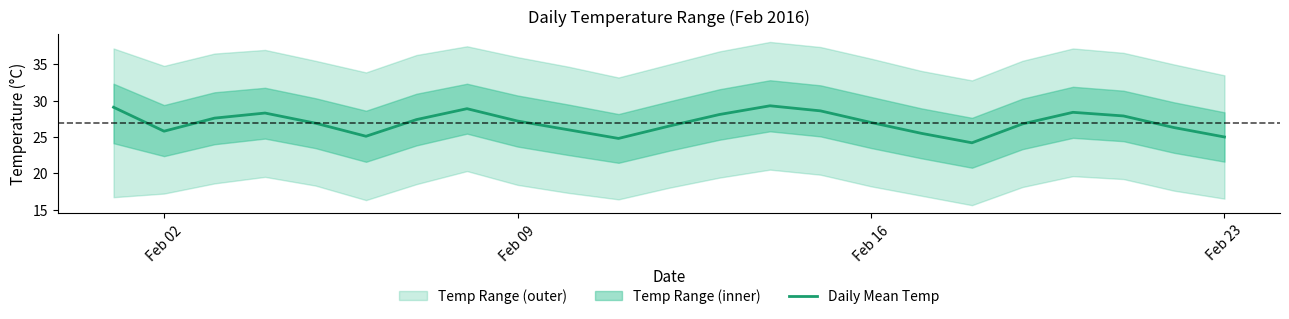

The value at Feb 09 is 11.6. True or false?

False